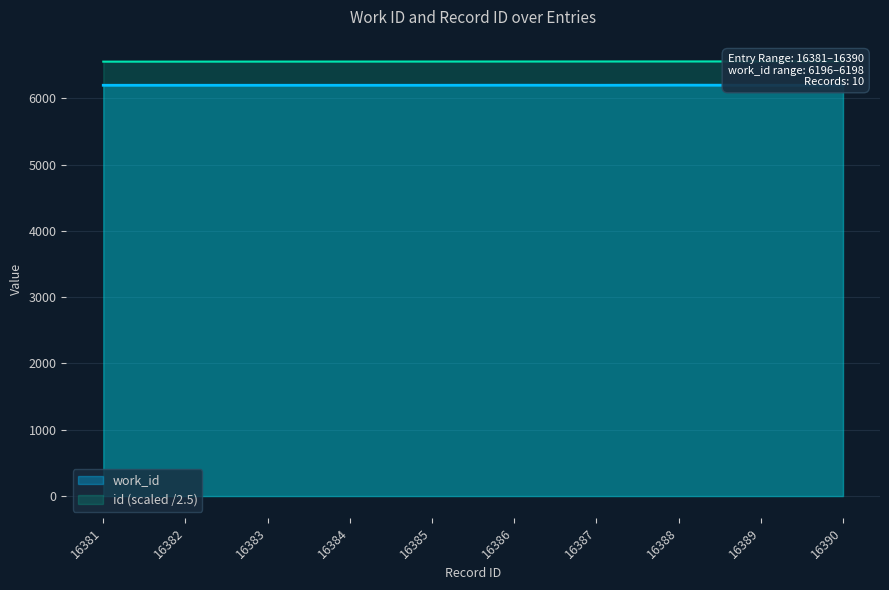

What is the sum of the id values at 16384 and 16383?

13106.8